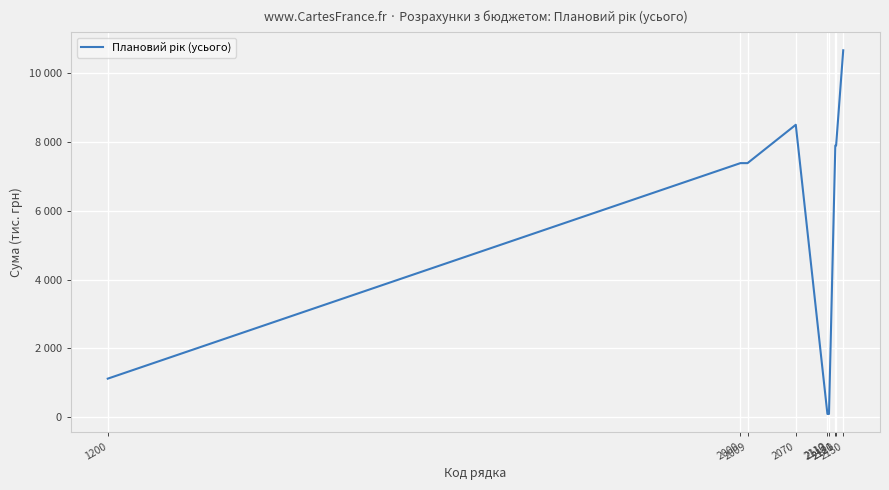

Approximately how many times larger is the value at 2000 compared to 2110?

83.0